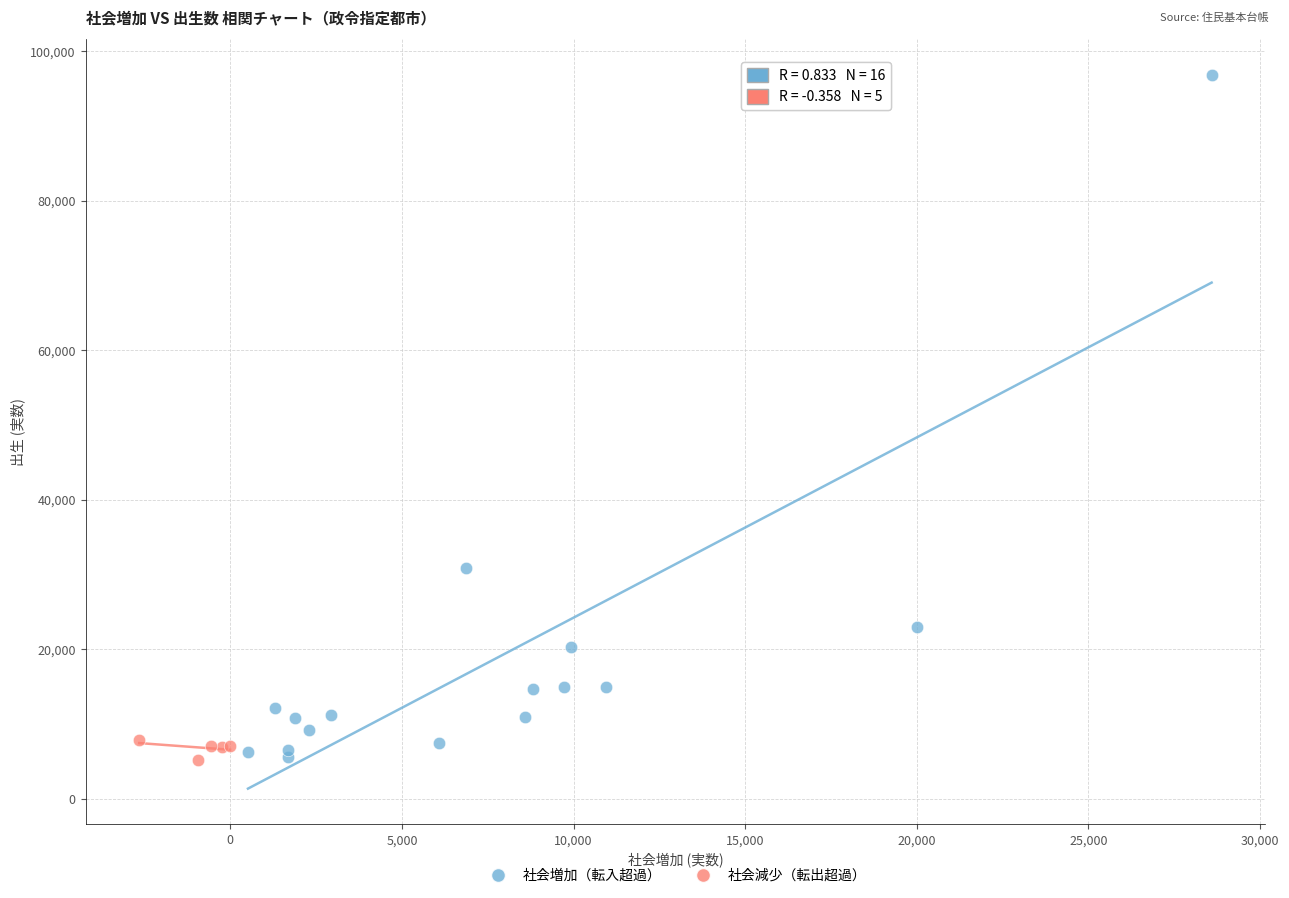

Which series has the widest spread of Y values?

社会増加（転入超過）